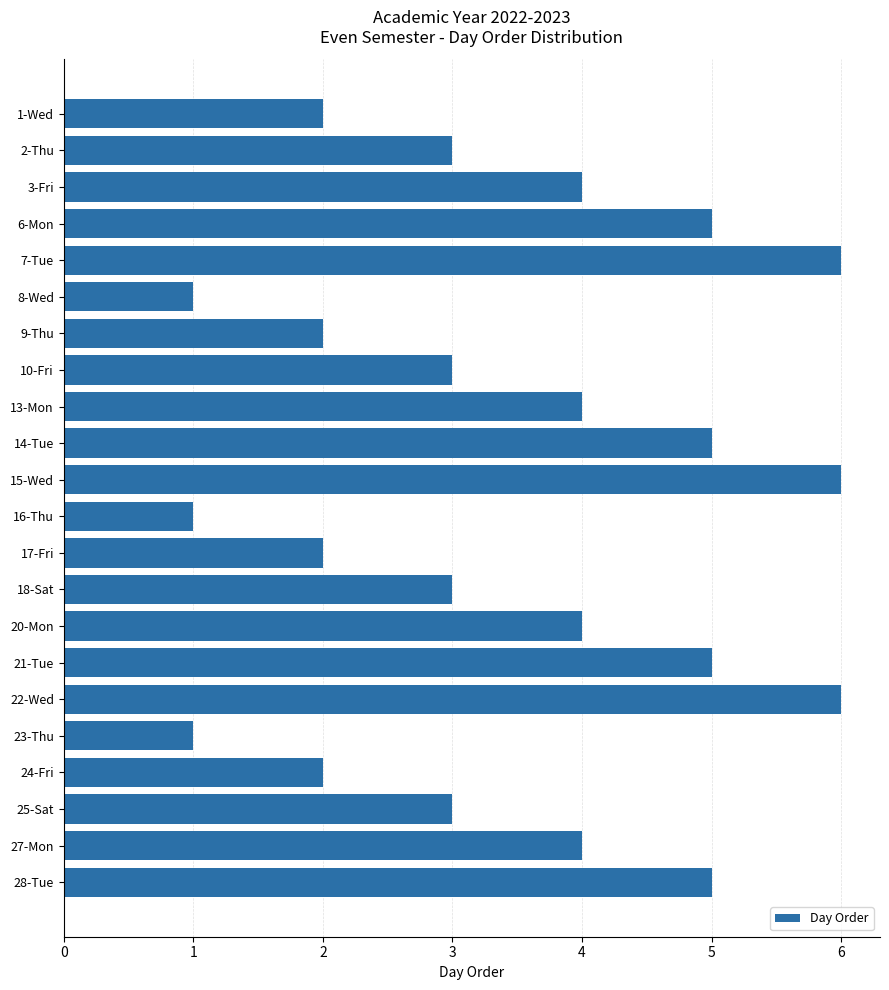

Reading bottom to top, extract all data points from this chart.

28-Tue=5	27-Mon=4	25-Sat=3	24-Fri=2	23-Thu=1	22-Wed=6	21-Tue=5	20-Mon=4	18-Sat=3	17-Fri=2	16-Thu=1	15-Wed=6	14-Tue=5	13-Mon=4	10-Fri=3	9-Thu=2	8-Wed=1	7-Tue=6	6-Mon=5	3-Fri=4	2-Thu=3	1-Wed=2